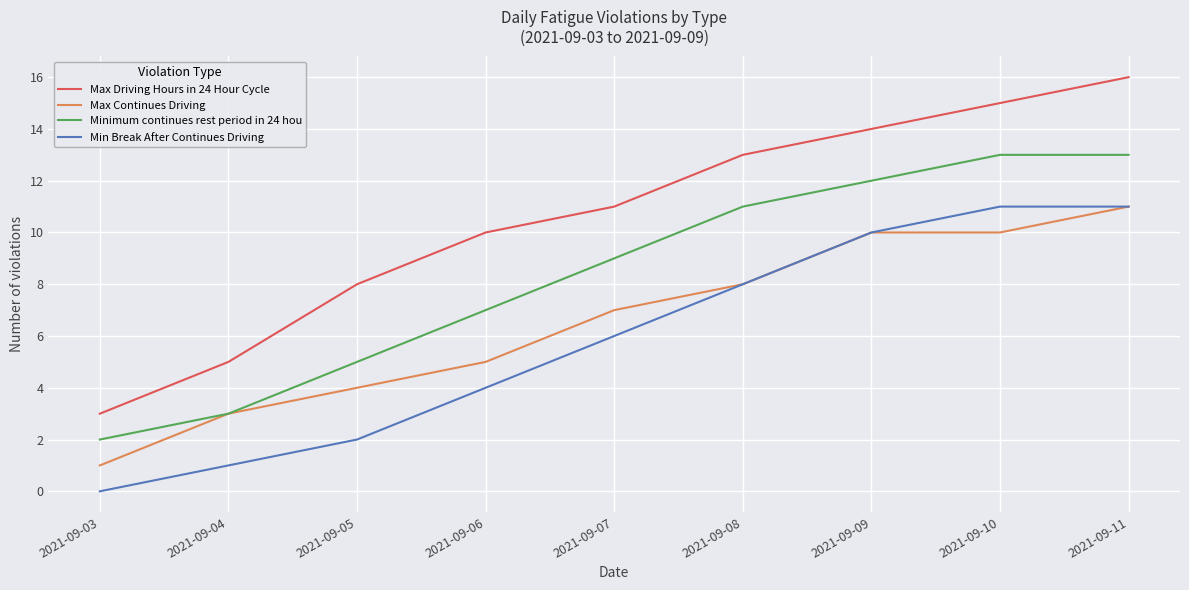

Reading left to right, extract all data points from this chart.

Max Driving Hours in 24 Hour Cycle: 3	5	8	10	11	13	14	15	16
Max Continues Driving: 1	3	4	5	7	8	10	10	11
Minimum continues rest period in 24 hou: 2	3	5	7	9	11	12	13	13
Min Break After Continues Driving: 0	1	2	4	6	8	10	11	11